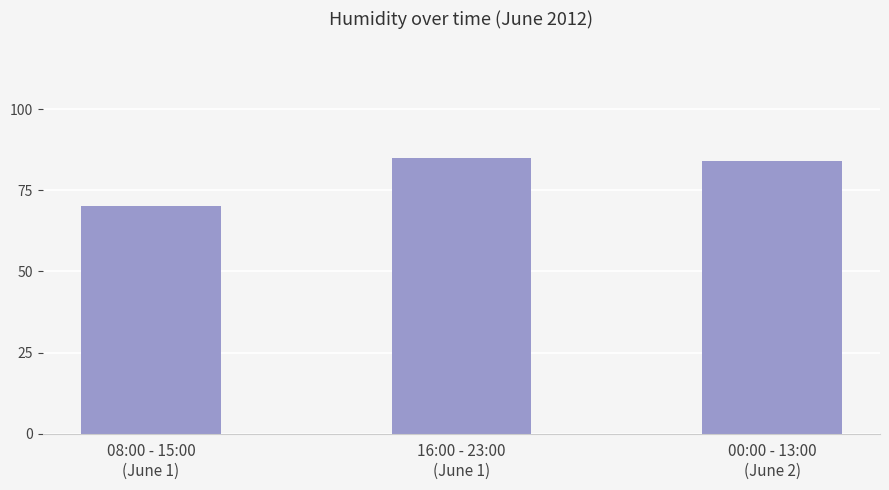

How many series are shown in this chart?

1